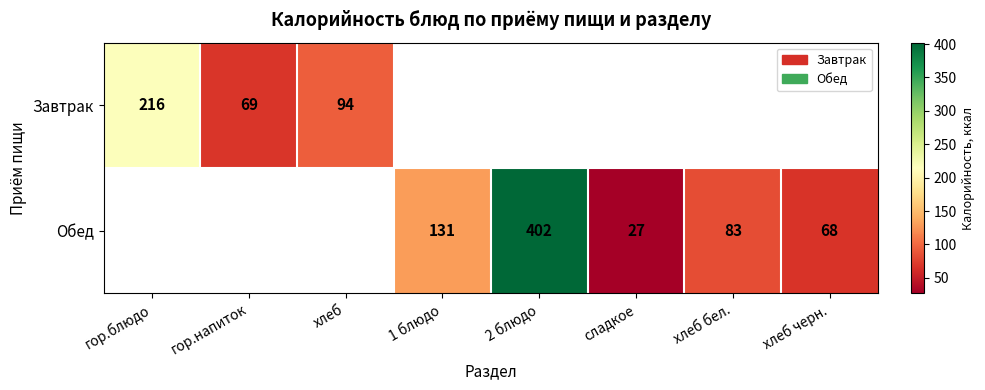

Which label corresponds to the smallest value in the chart?

сладкое